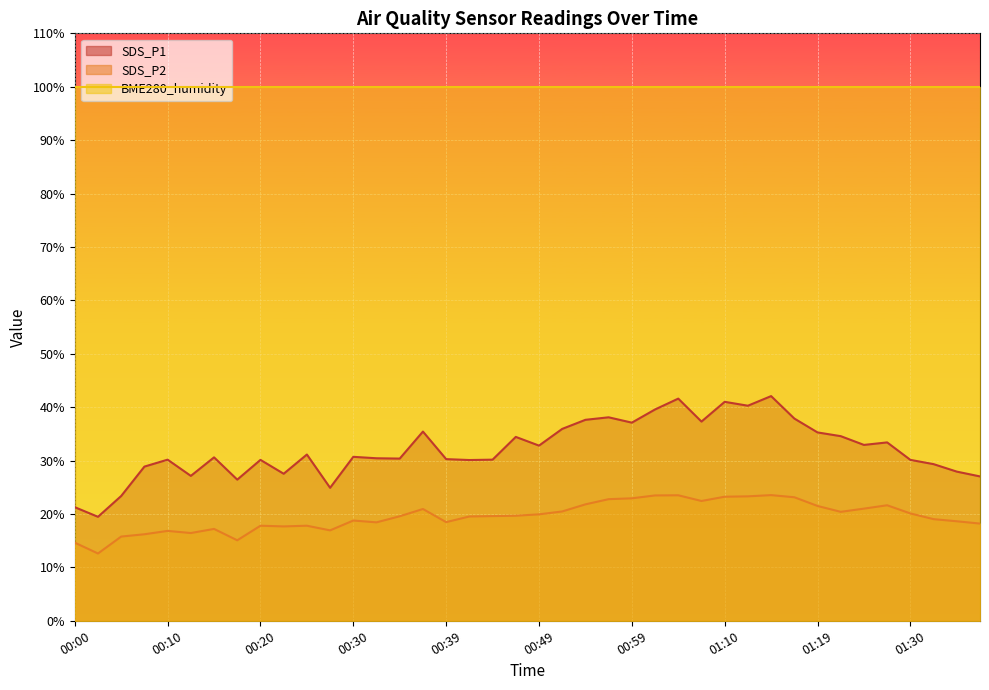

What is the difference between the maximum and minimum values in the SDS_P2 series?

10.9